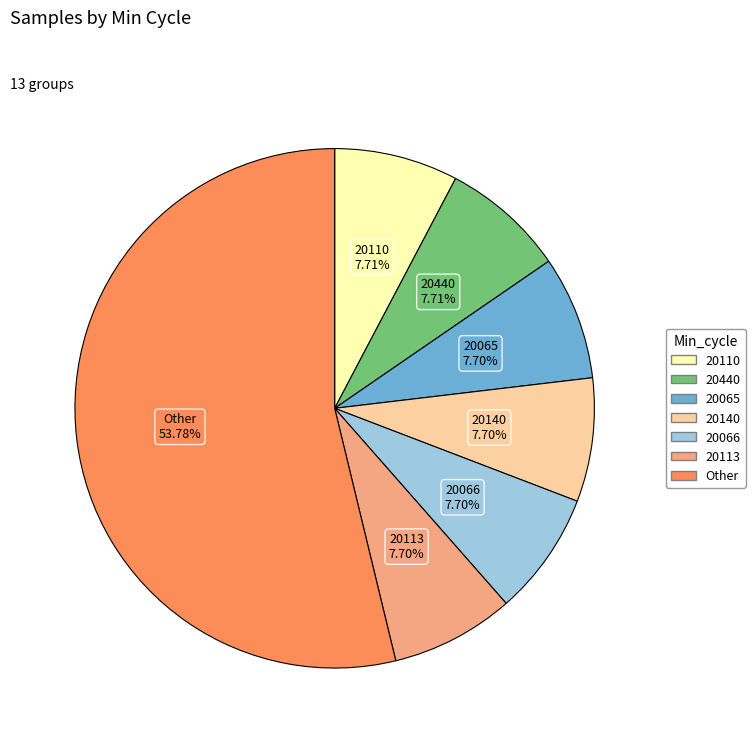

Is there a majority slice in this chart?

Yes